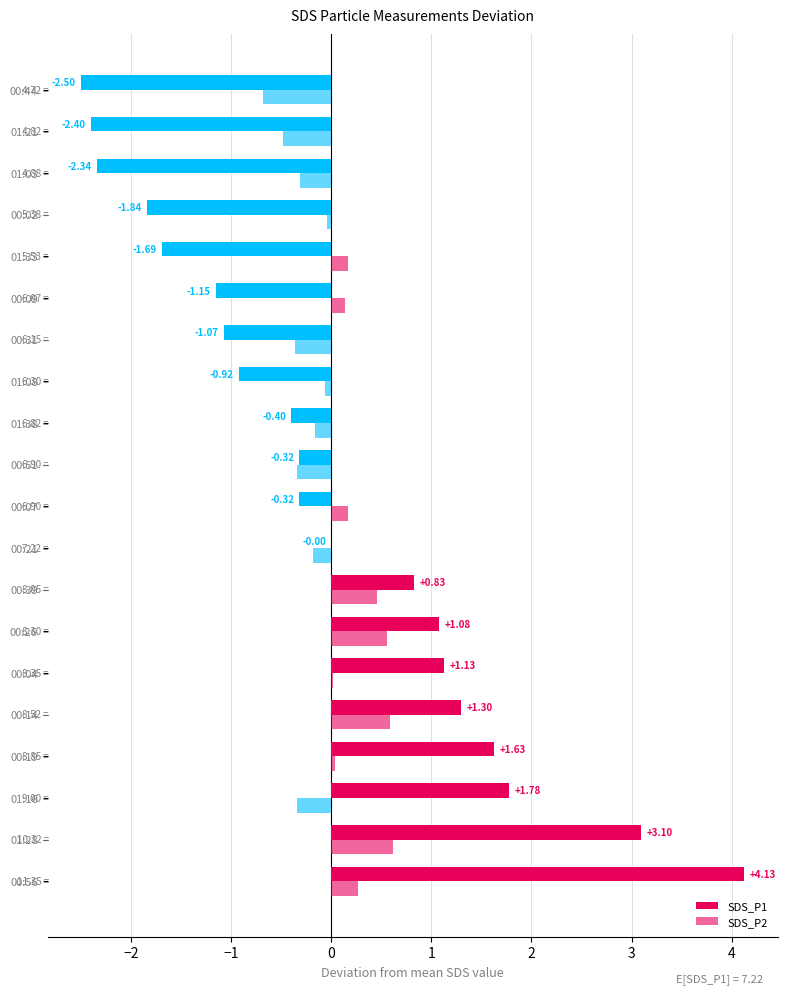

Count the number of data series in this chart.

2